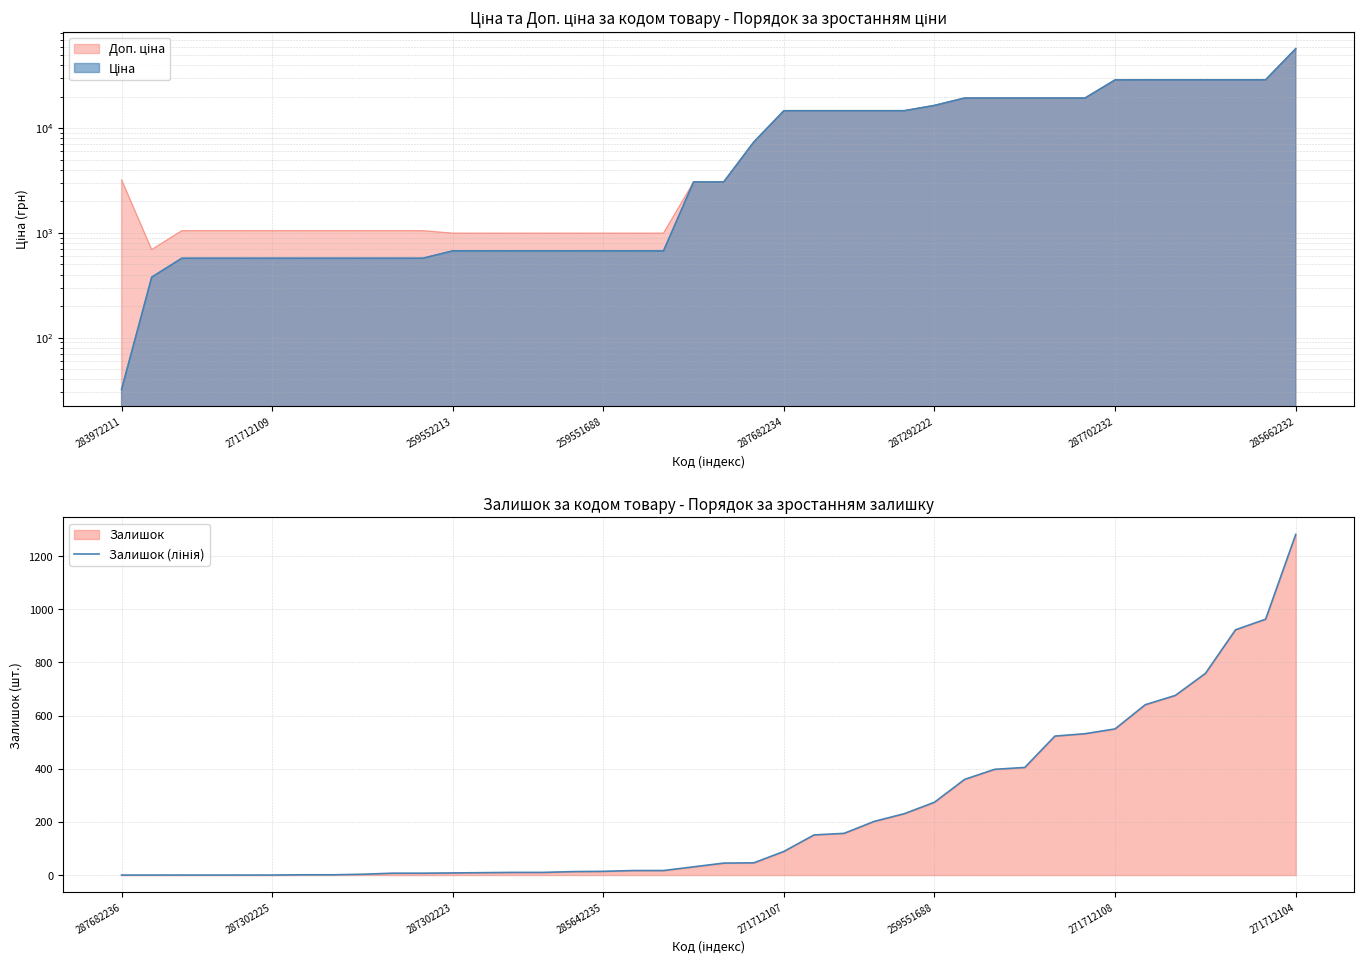

True or false: the data has more than 0 interior local peaks.

False